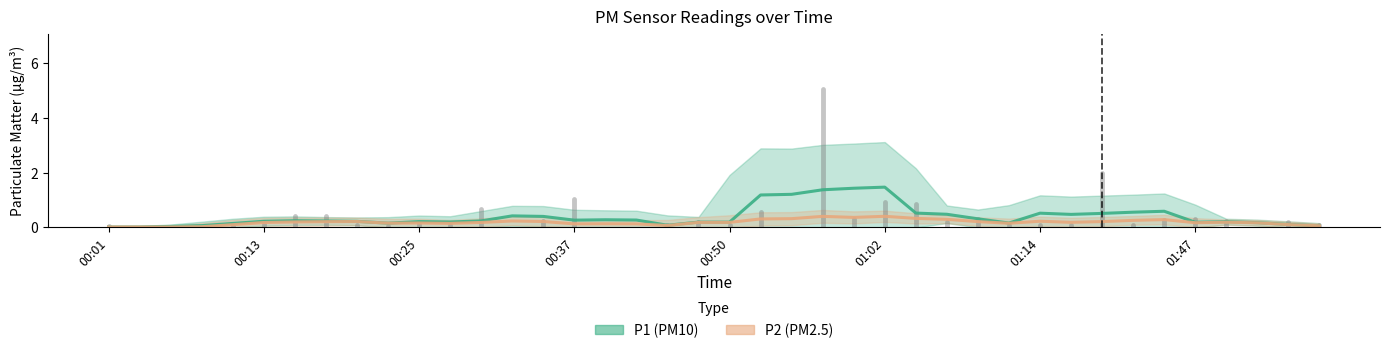

What are all the series names shown in the legend?

P1, P2